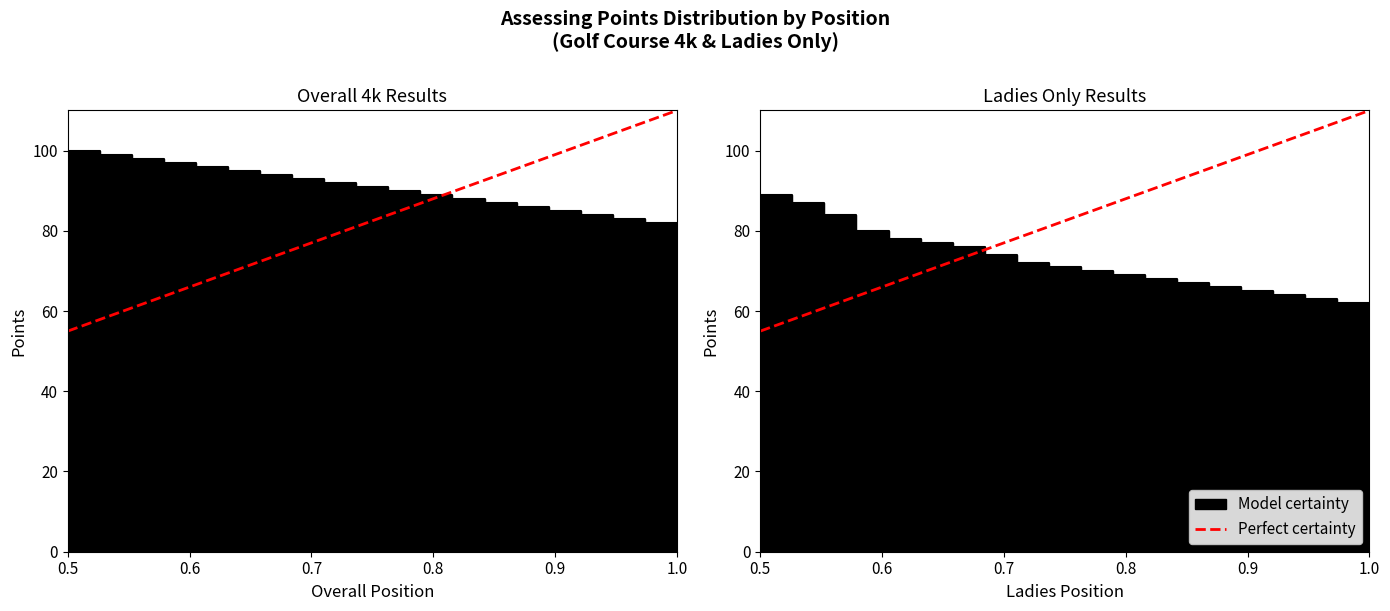

True or false: Points and Ladies Only Points cross at least once.

False